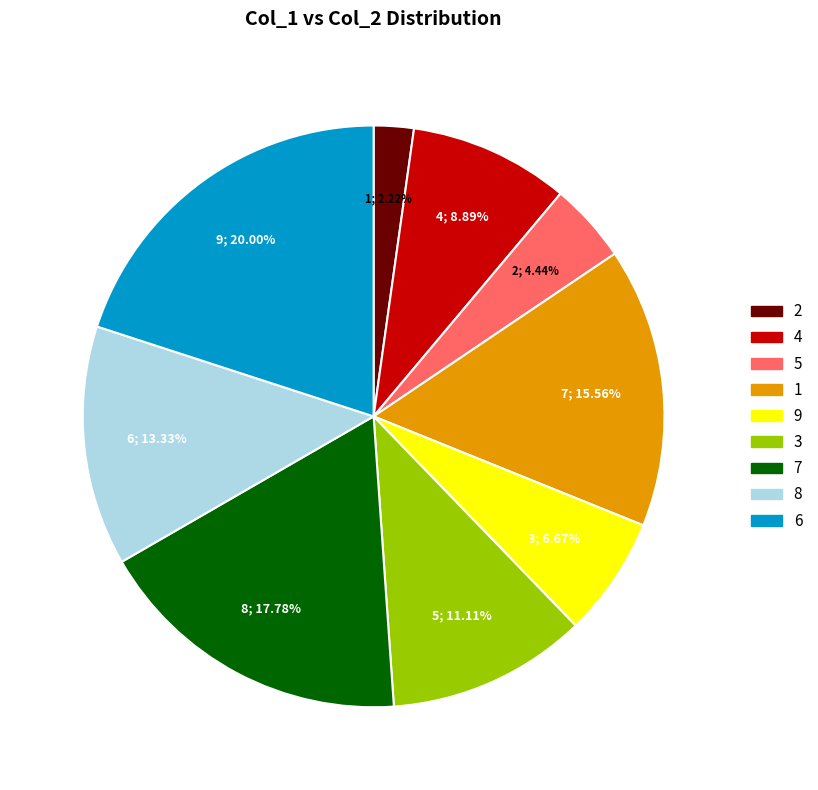

Which category has the biggest portion of the pie?

6